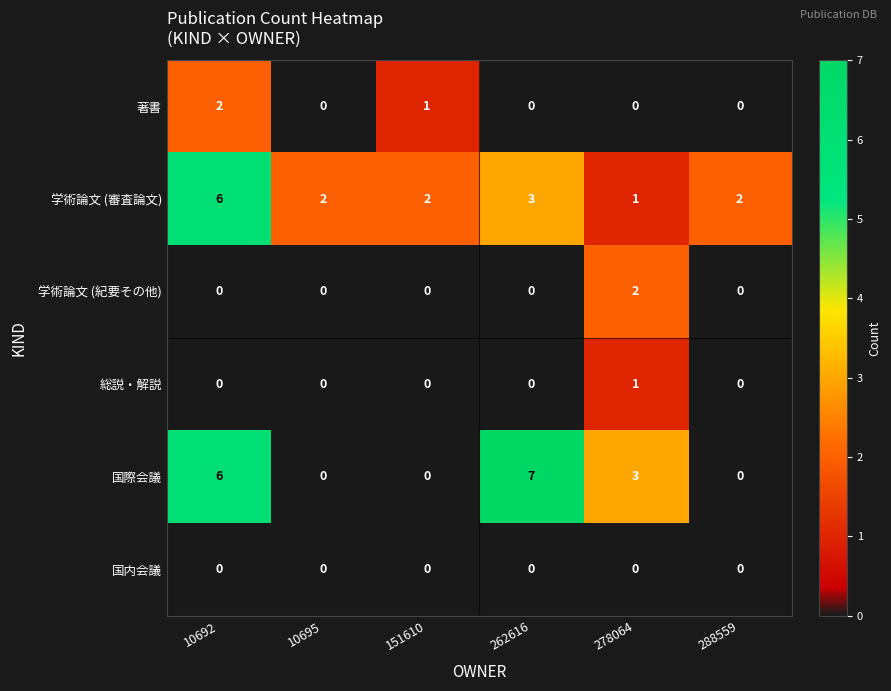

At which category is the sum across all series the highest?

10692